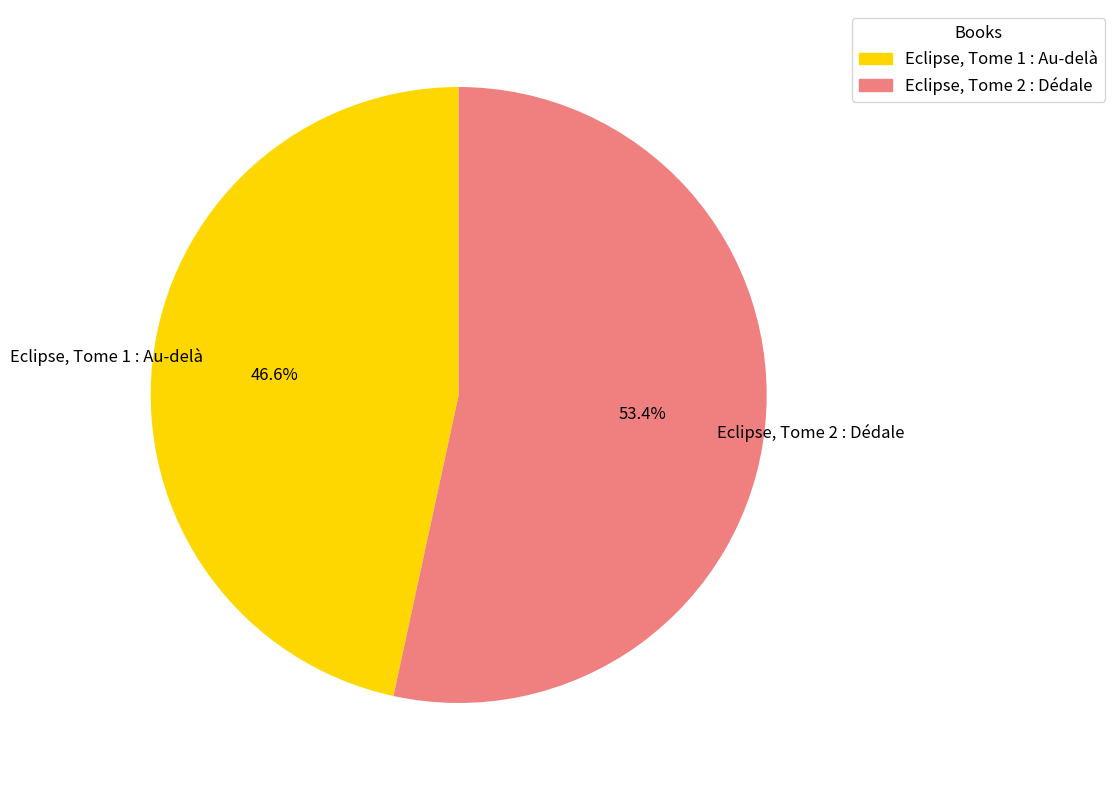

What is the largest slice in the pie chart?

Eclipse, Tome 2 : Dédale